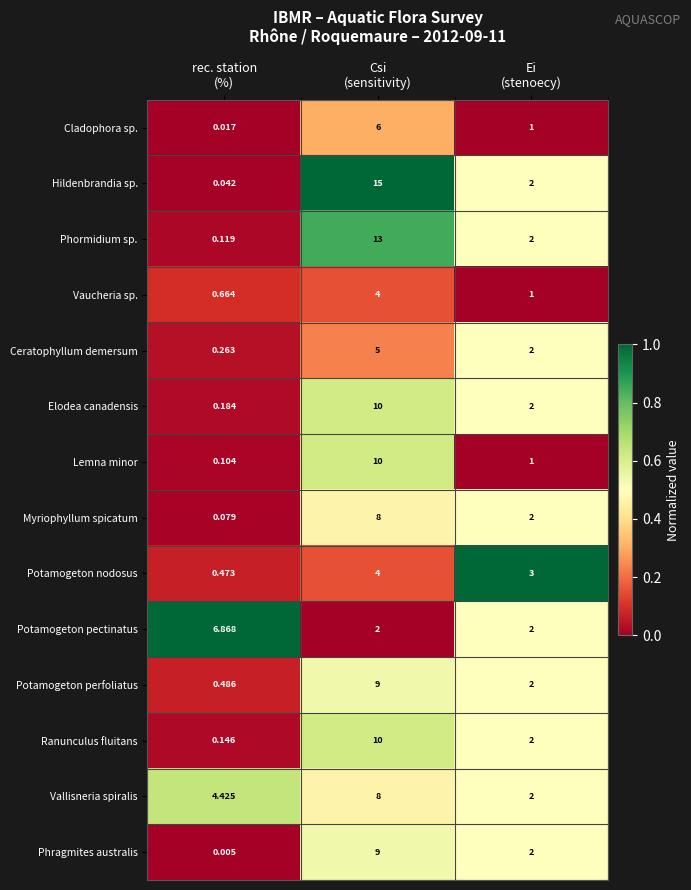

Count the number of categories in the chart.

3